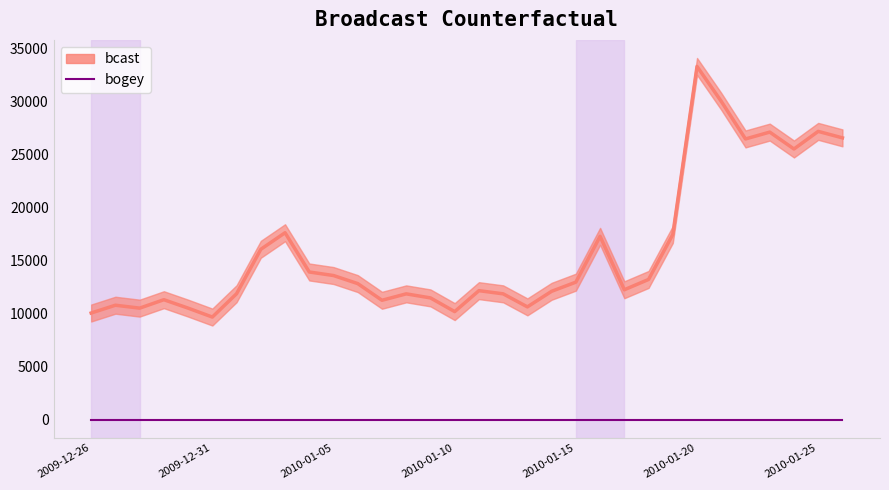

What is the greatest value displayed?

33332